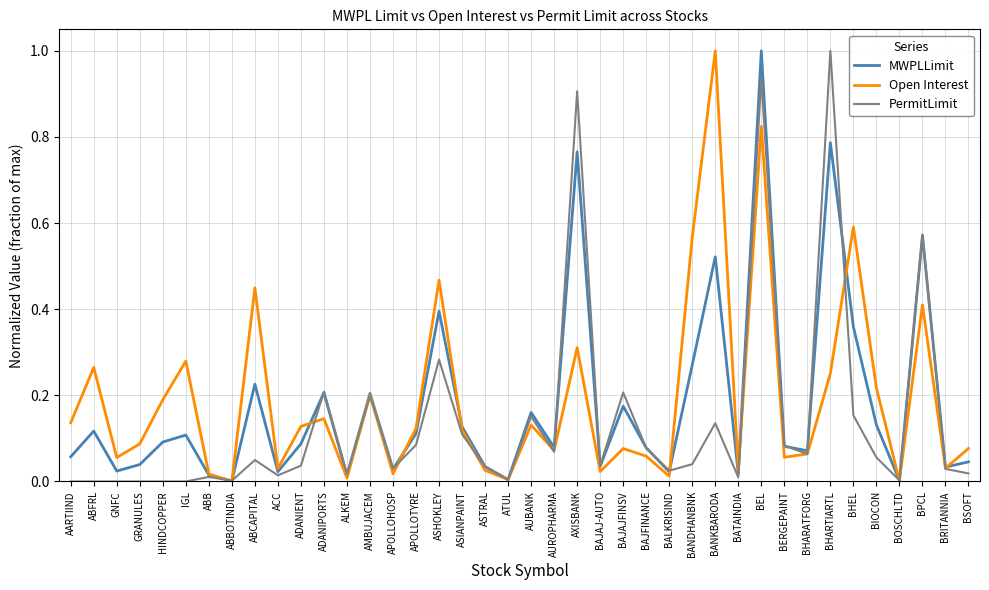

Does the chart have visible grid lines?

Yes